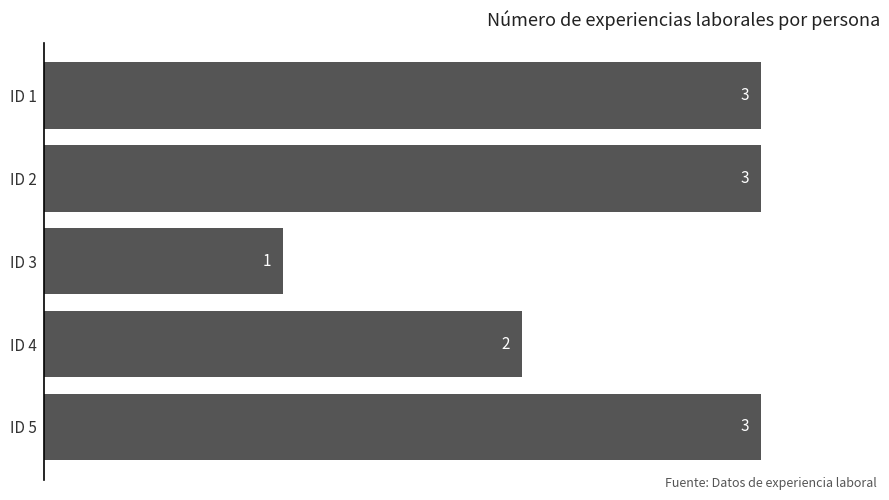

True or false: the data shows 3 at ID 4.

False